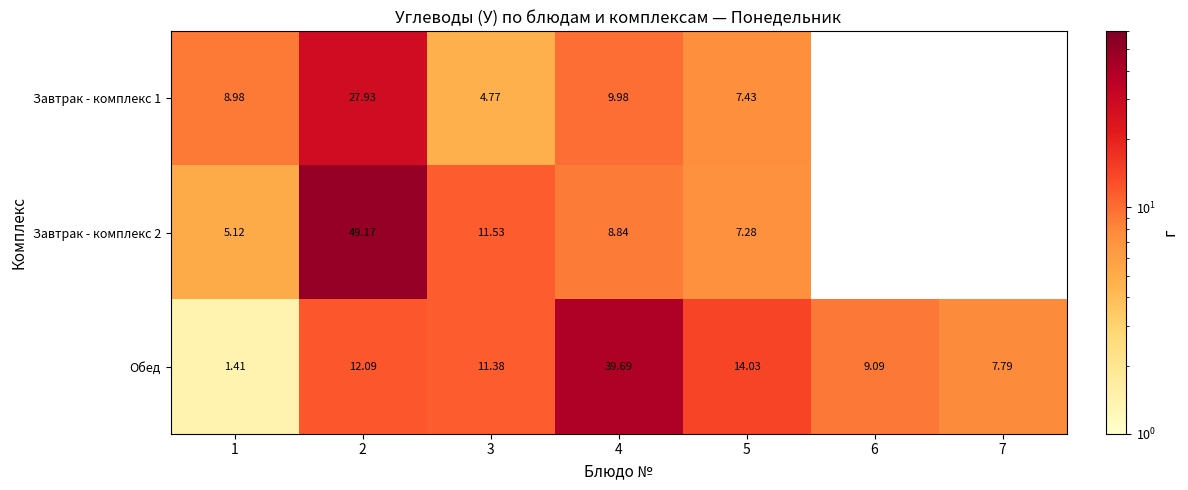

At which category is the sum across all series the highest?

2